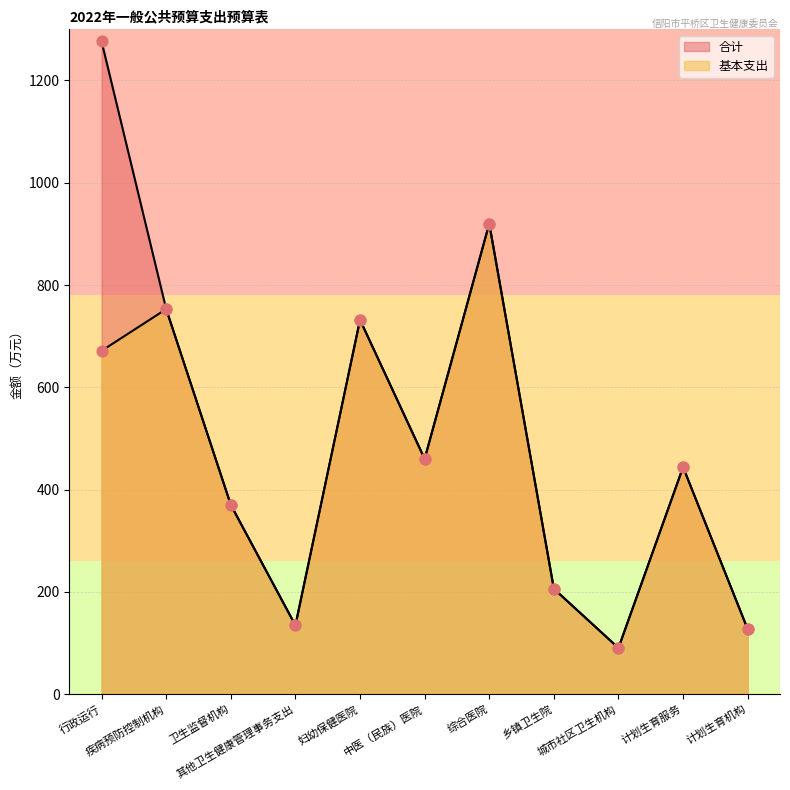

Which series reaches the maximum Y coordinate?

合计